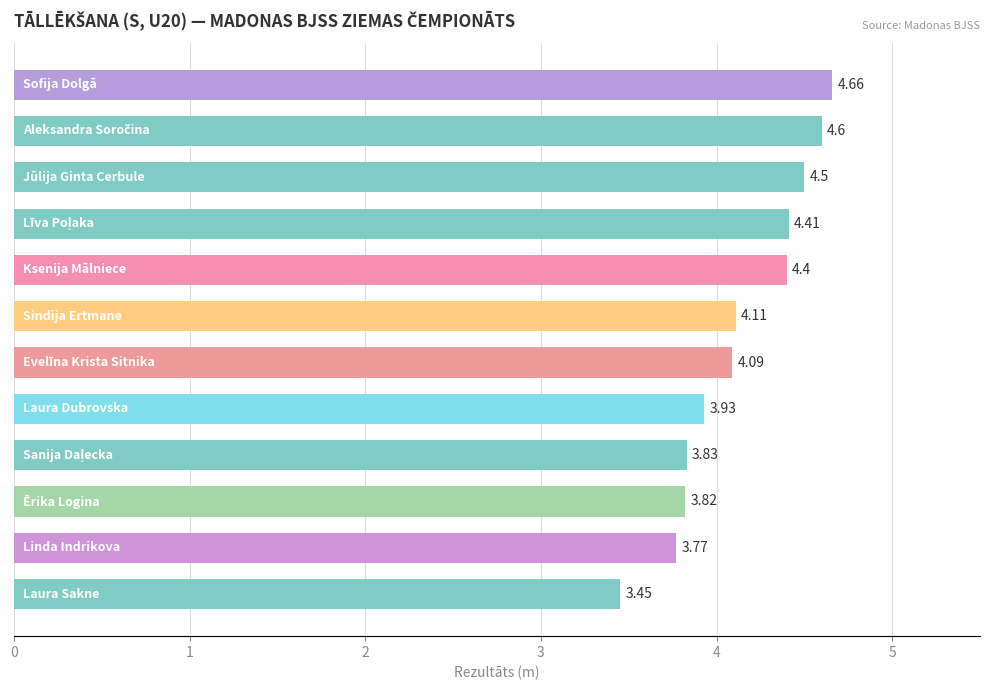

What is the average value?

4.1